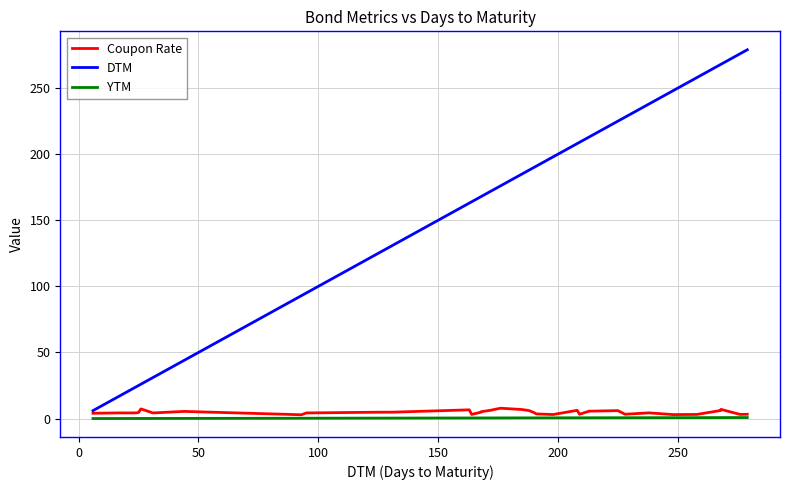

Is it true that DTM equals 324.8 at 23?

False